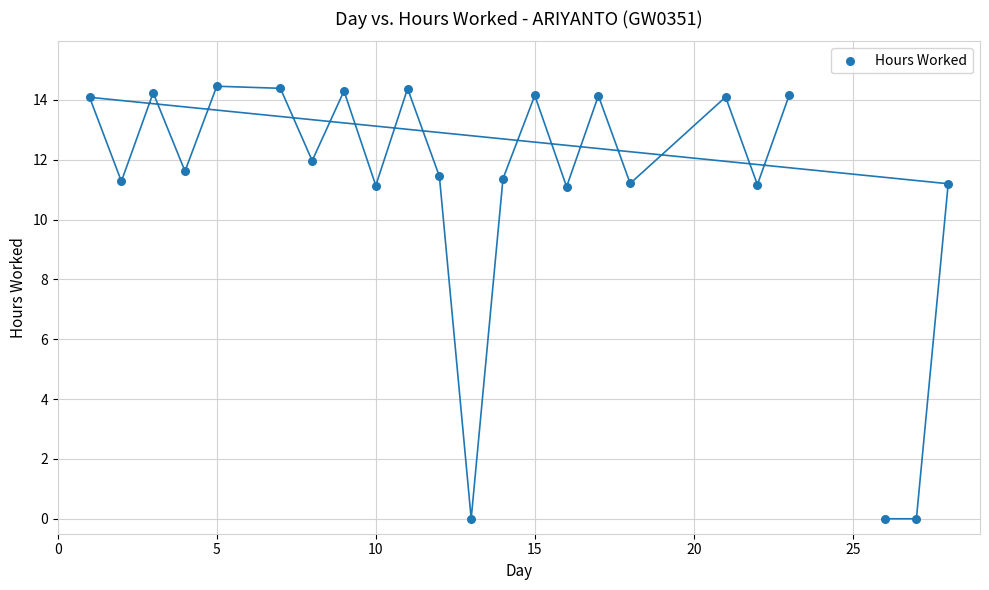

What is the range of X values (max minus min)?

27.0